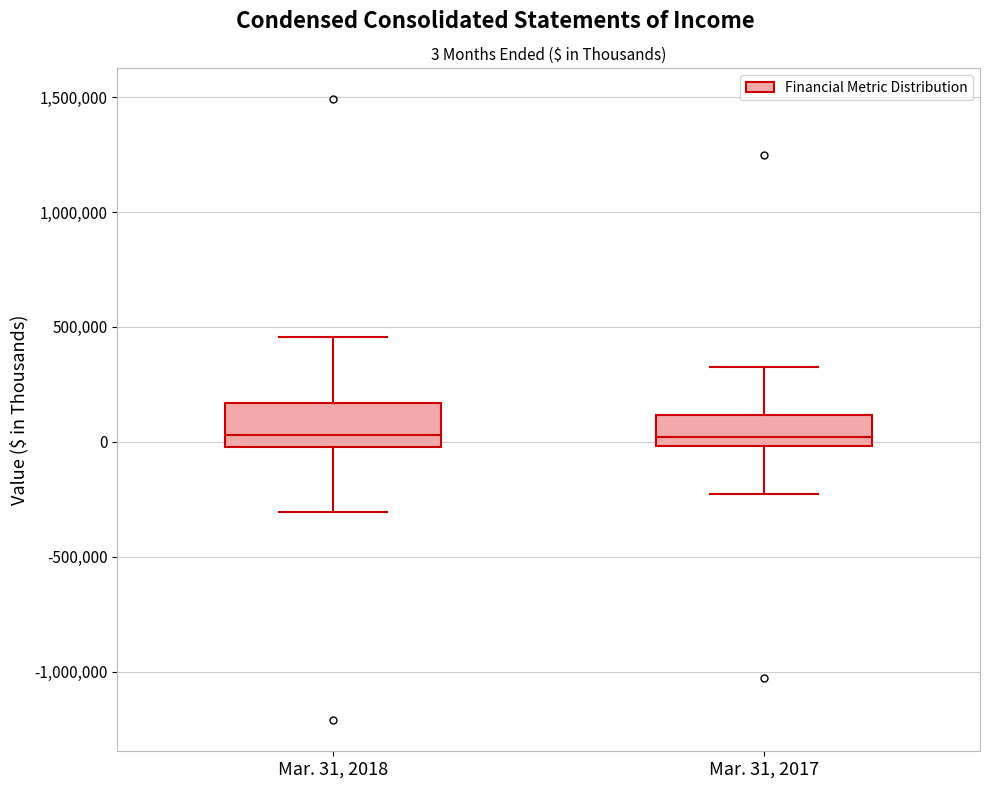

Comparing the boxes themselves (not the whiskers), which one is the tallest?

Mar. 31, 2018